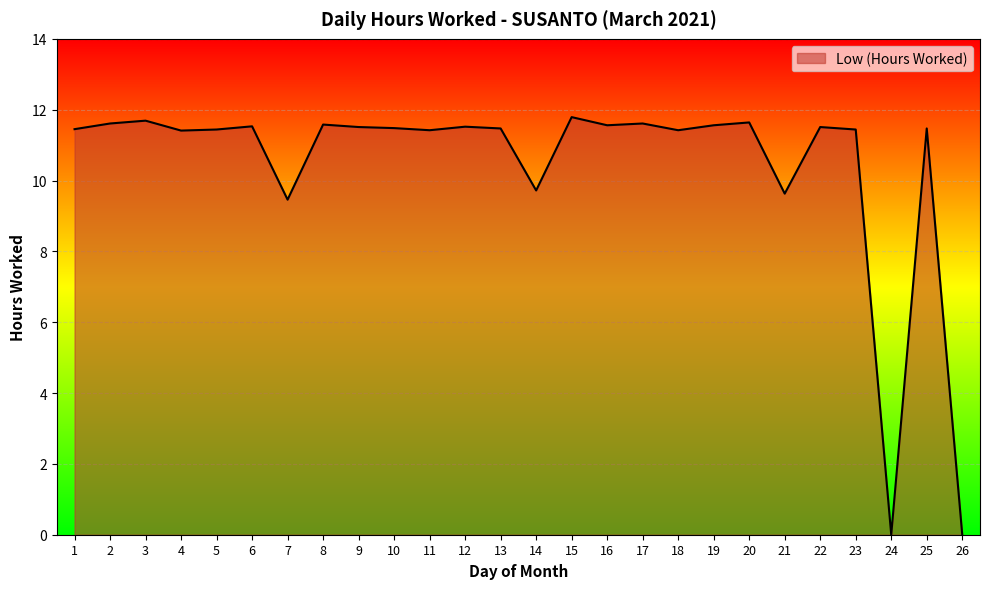

What is the ratio of the value at 15 to the value at 21?

1.2